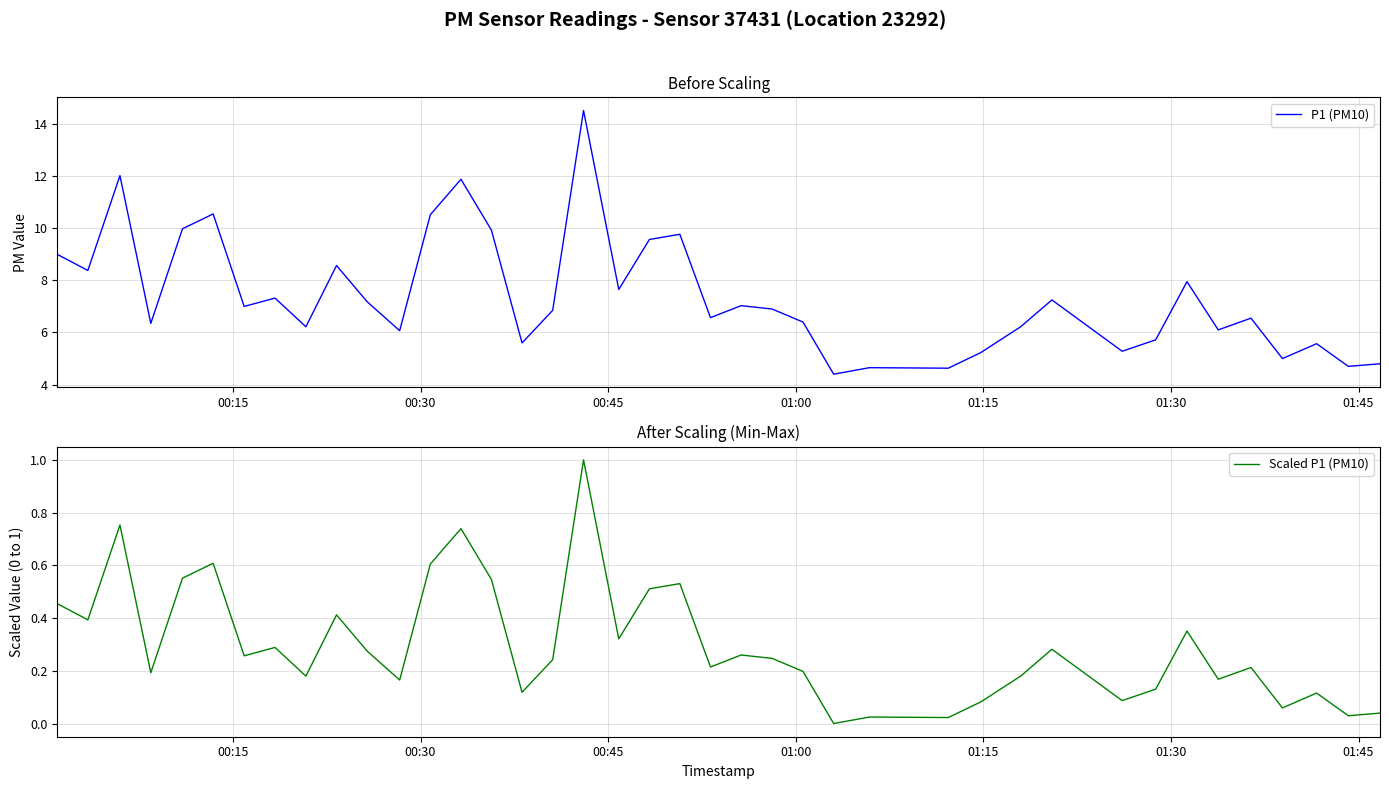

How many interior local valleys does the Scaled P1 (PM10) series have?

14